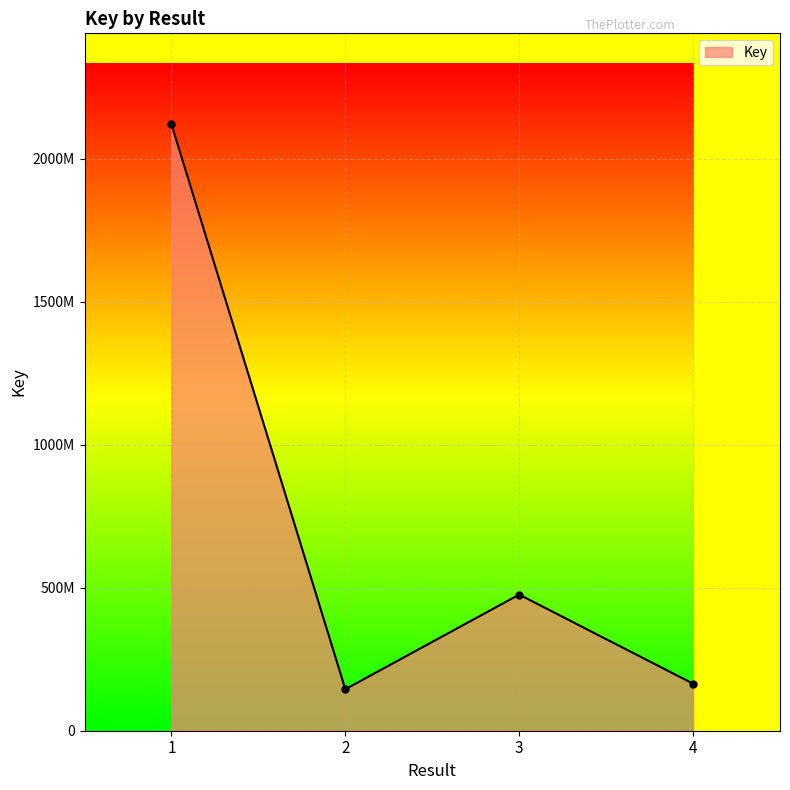

Which label corresponds to the smallest value in the chart?

2